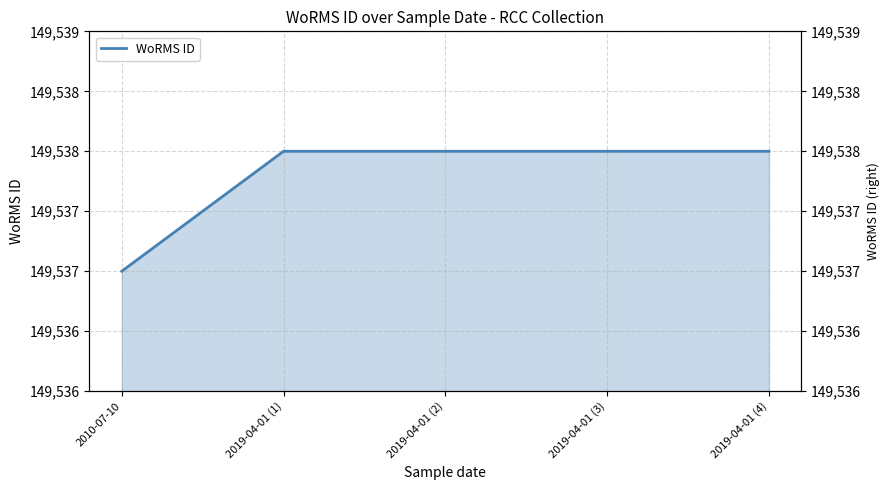

Reading left to right, extract all data points from this chart.

2010-07-10=149537	2019-04-01 (1)=149538	2019-04-01 (2)=149538	2019-04-01 (3)=149538	2019-04-01 (4)=149538